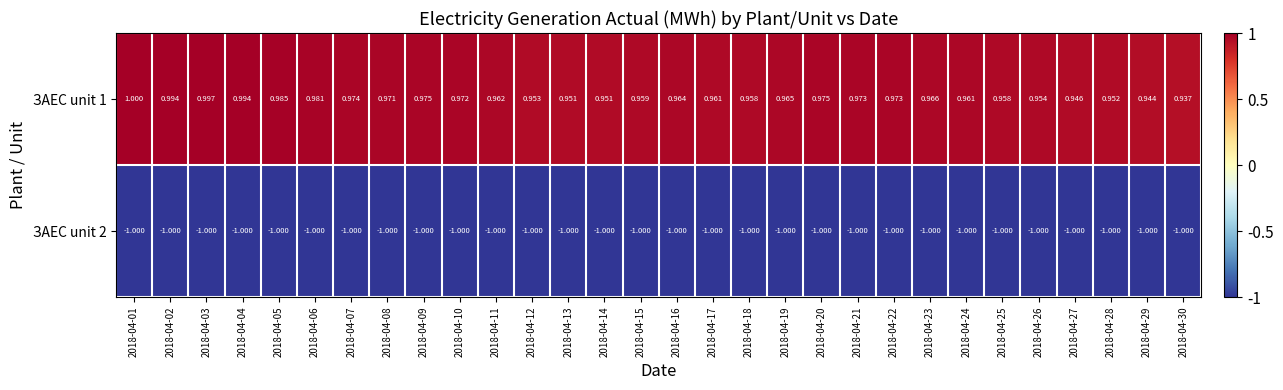

Is the value of ЗАЕС unit 2 at 2018-04-13 greater than the value of ЗАЕС unit 1 at 2018-04-03?

No